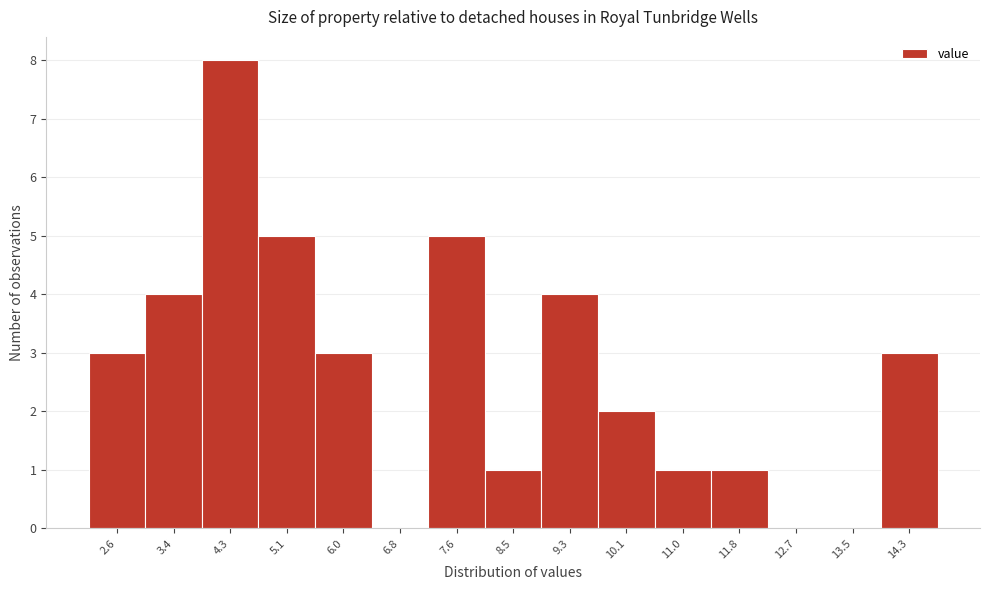

Reading left to right, list all the values displayed in this chart.

2.6=3	3.4=4	4.3=8	5.1=5	6.0=3	6.8=0	7.6=5	8.5=1	9.3=4	10.1=2	11.0=1	11.8=1	12.7=0	13.5=0	14.3=3